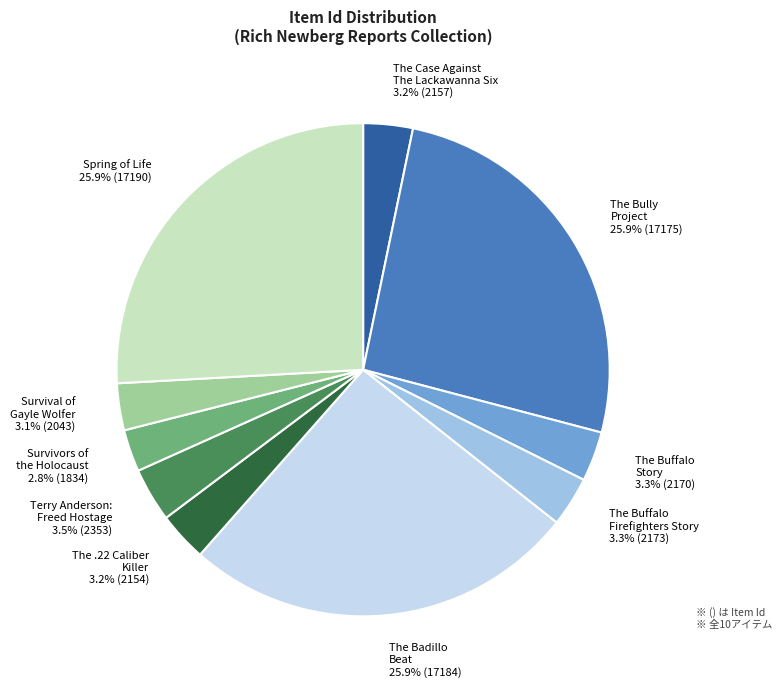

Is there any slice that represents more than half of the pie?

No